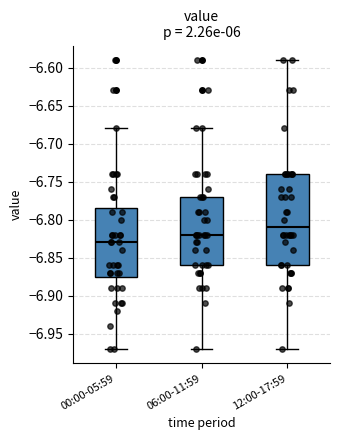

Comparing the boxes themselves (not the whiskers), which one is the tallest?

12:00-17:59